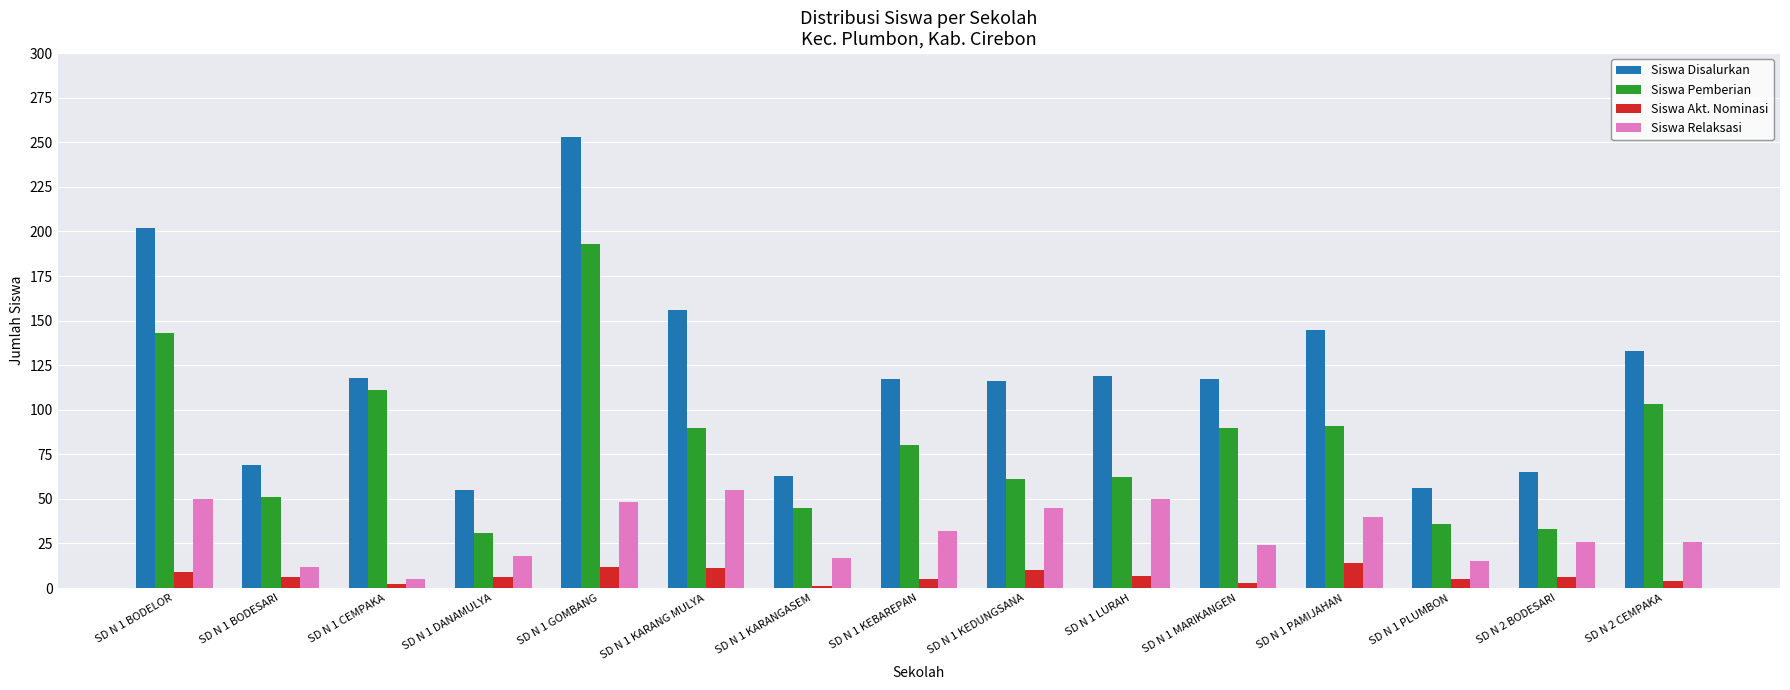

The value of Siswa Disalurkan at SD N 1 KEBAREPAN is 178. True or false?

False